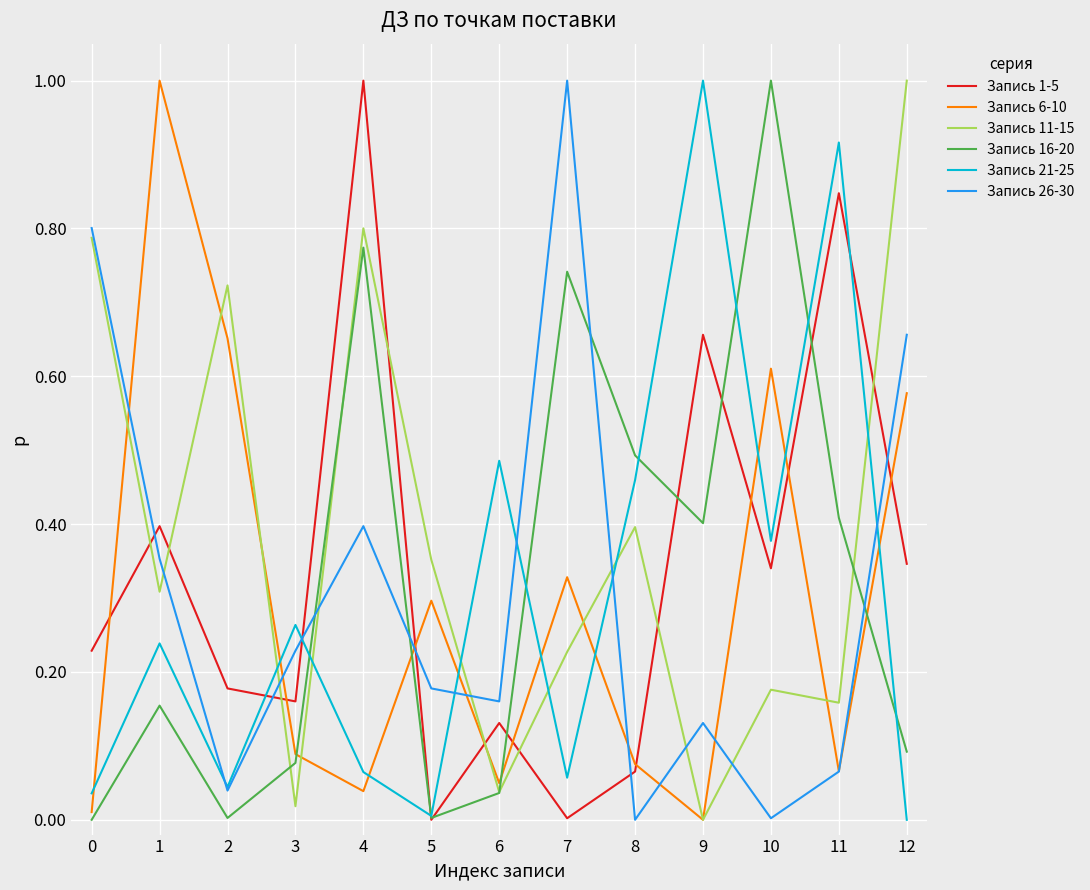

Which series has the largest total across all categories?

Запись 11-15